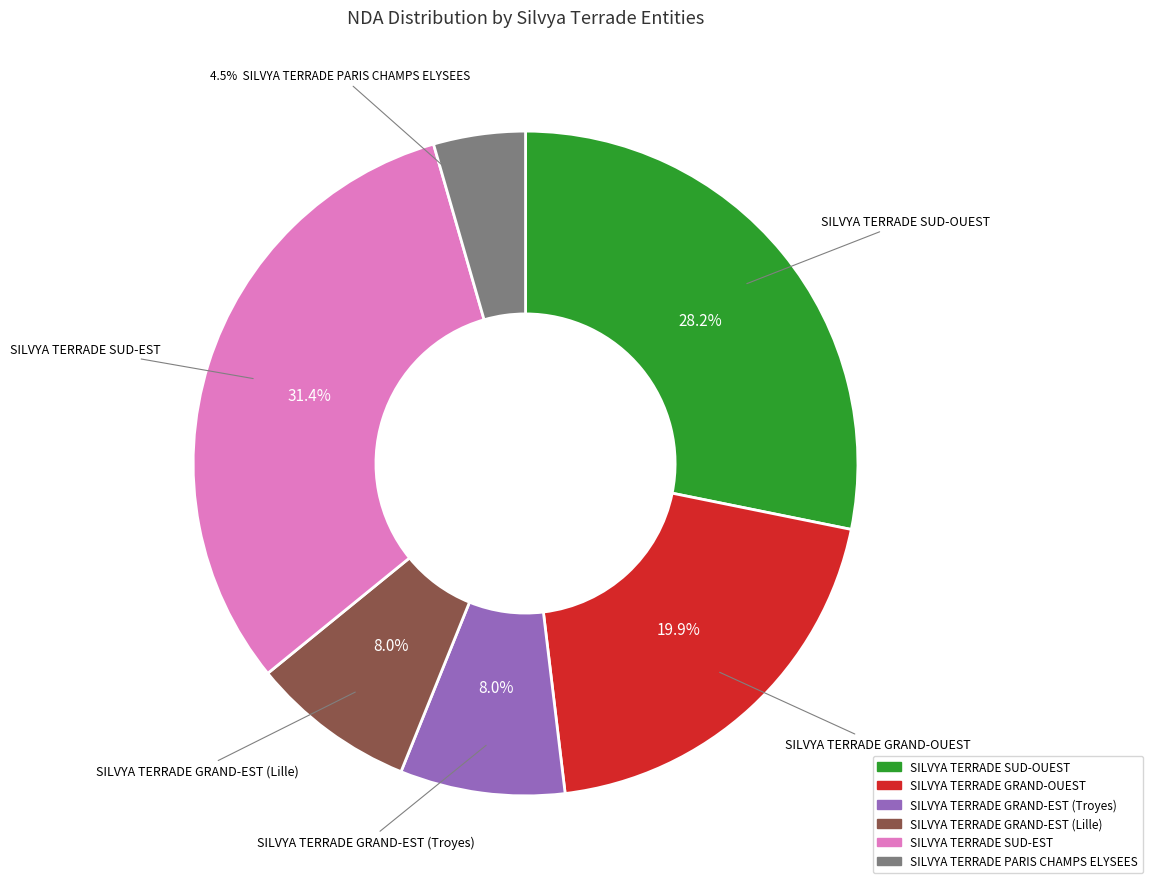

Which has a higher value, SILVYA TERRADE PARIS CHAMPS ELYSEES or SILVYA TERRADE GRAND-EST (Lille)?

SILVYA TERRADE GRAND-EST (Lille)